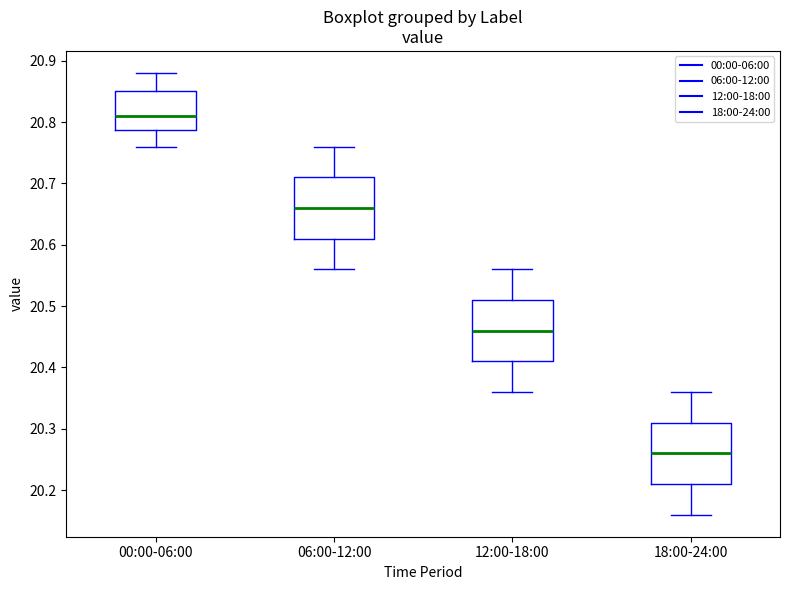

Reading left to right, read every box against the y-axis: the position of its median line, the range the box covers, and the ends of its whiskers. The values are not printed on the chart, so give them approximately, as read against the axis.

00:00-06:00: median 20.81, box 20.79 to 20.85, whiskers 20.76 to 20.88
06:00-12:00: median 20.66, box 20.61 to 20.71, whiskers 20.56 to 20.76
12:00-18:00: median 20.46, box 20.41 to 20.51, whiskers 20.36 to 20.56
18:00-24:00: median 20.26, box 20.21 to 20.31, whiskers 20.16 to 20.36